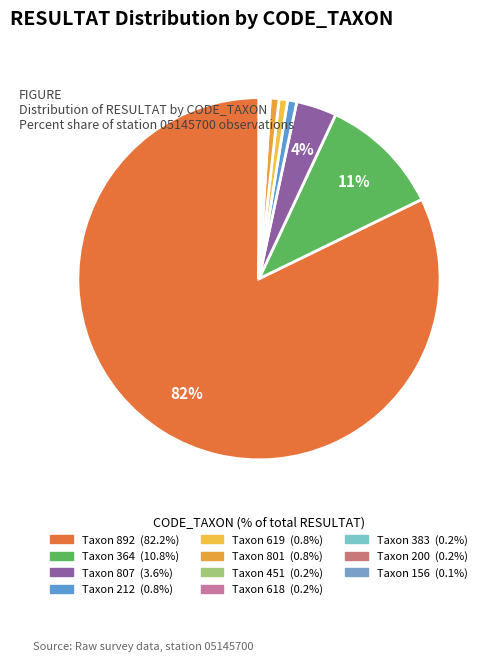

How many slices are in this pie chart?

11